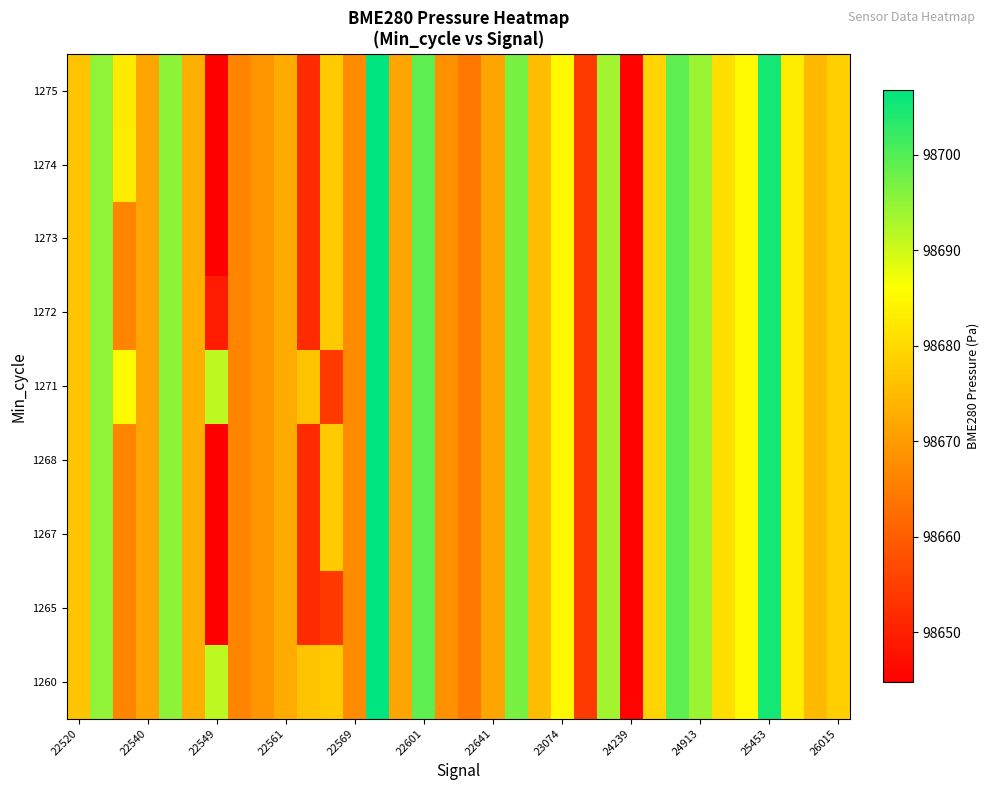

What is the smallest value displayed?

98644.8